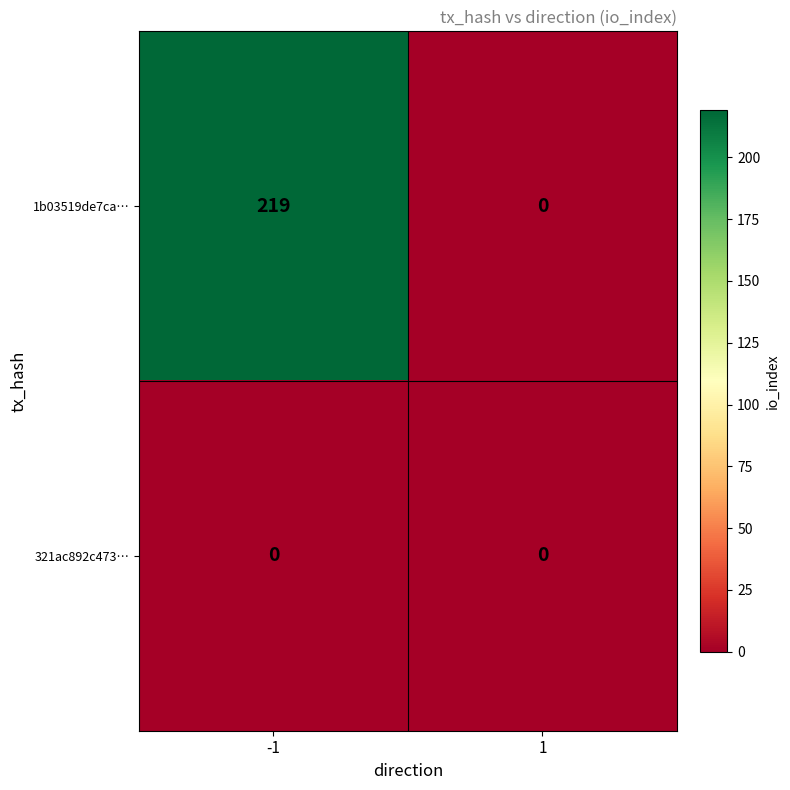

Reading left to right, what are all the values shown in this chart?

1b03519de7ca…: -1=219	1=0
321ac892c473…: -1=0	1=0